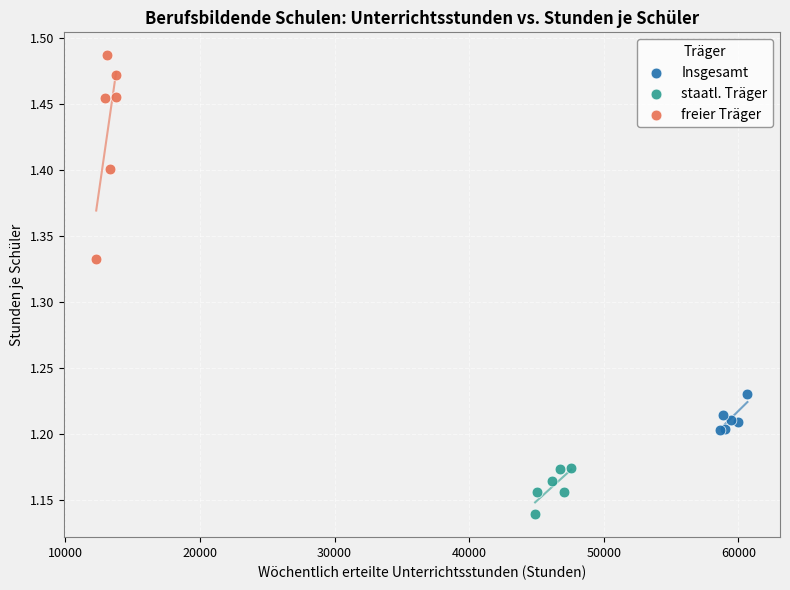

Which series contains the lowest Y value?

staatl. Träger